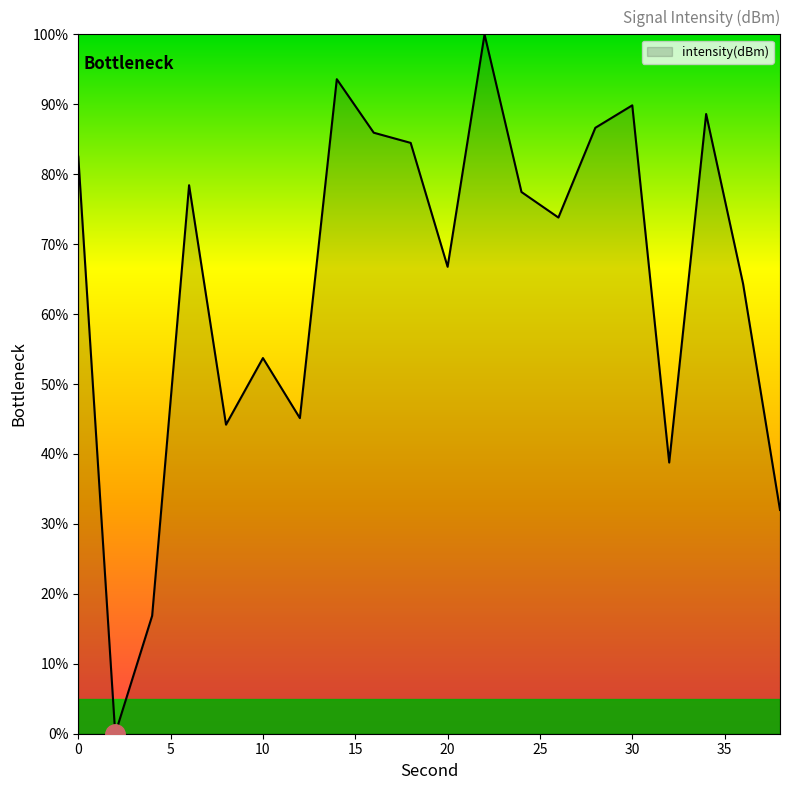

What is the difference between the maximum and minimum values?

100.0